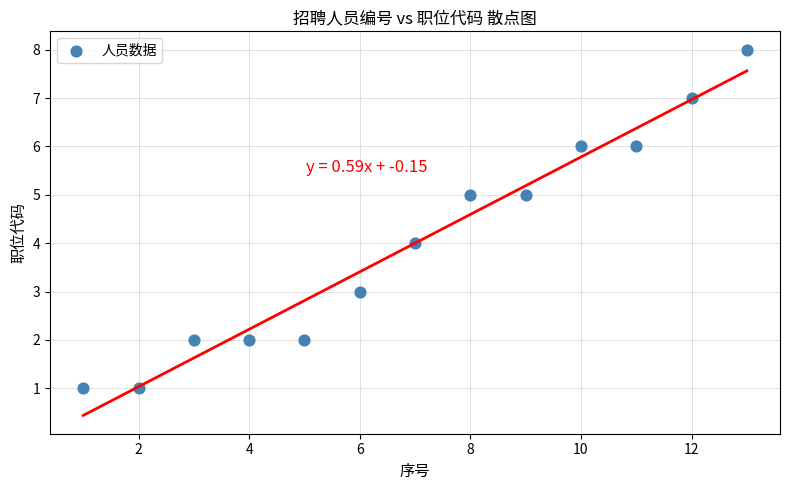

What is the range of X values (max minus min)?

12